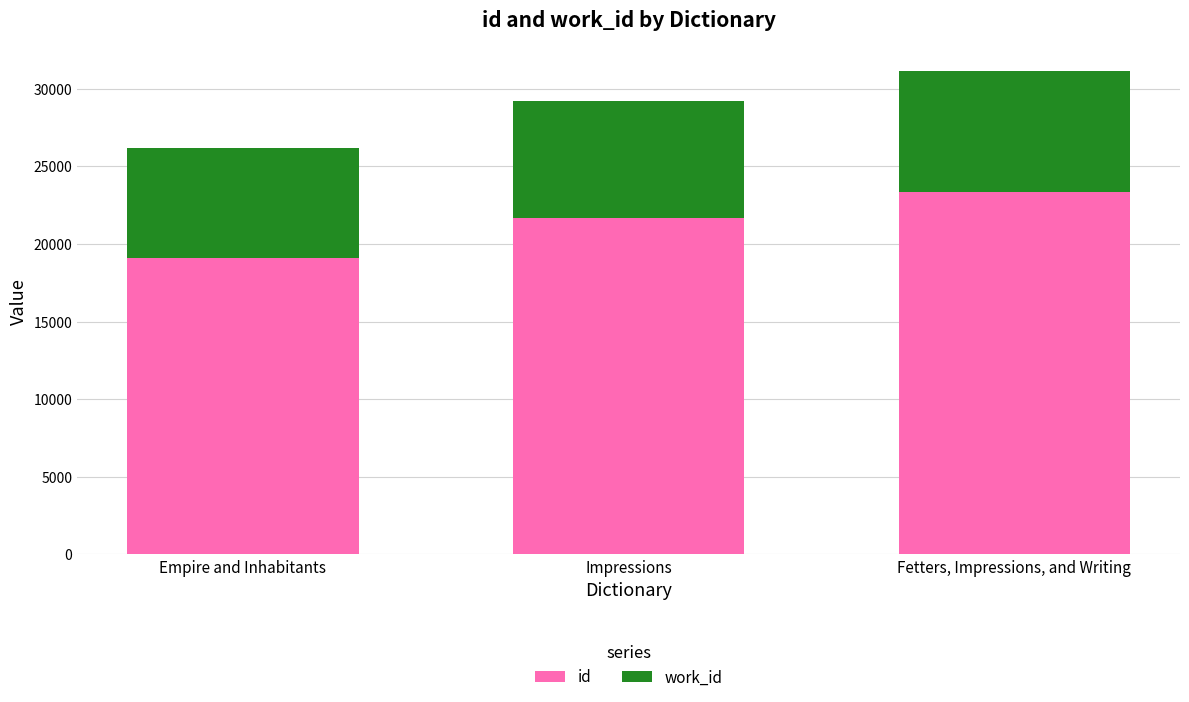

Does the chart contain stacked bars?

Yes